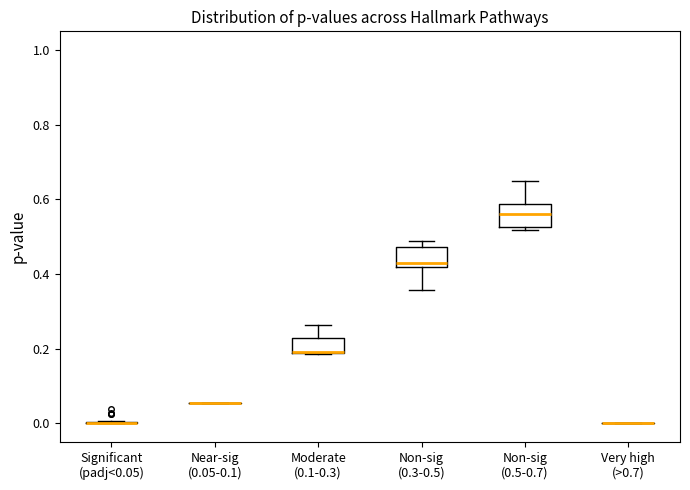

Reading left to right, read every box against the y-axis: the position of its median line, the range the box covers, and the ends of its whiskers. The values are not printed on the chart, so give them approximately, as read against the axis.

Significant (padj<0.05): box collapsed to a line at 0.00, whiskers 0.00 to 0.00
Near-sig (0.05-0.1): box collapsed to a line at 0.06, whiskers 0.06 to 0.06
Moderate (0.1-0.3): median 0.20 (drawn on the box's lower edge), box 0.18 to 0.22, whiskers 0.18 to 0.26
Non-sig (0.3-0.5): median 0.42 (just above the box's lower edge), box 0.42 to 0.48, whiskers 0.36 to 0.48 (just above the box's upper edge)
Non-sig (0.5-0.7): median 0.56, box 0.52 to 0.58, whiskers 0.52 (just below the box's lower edge) to 0.64
Very high (>0.7): box collapsed to a line at 0.00, whiskers 0.00 to 0.00